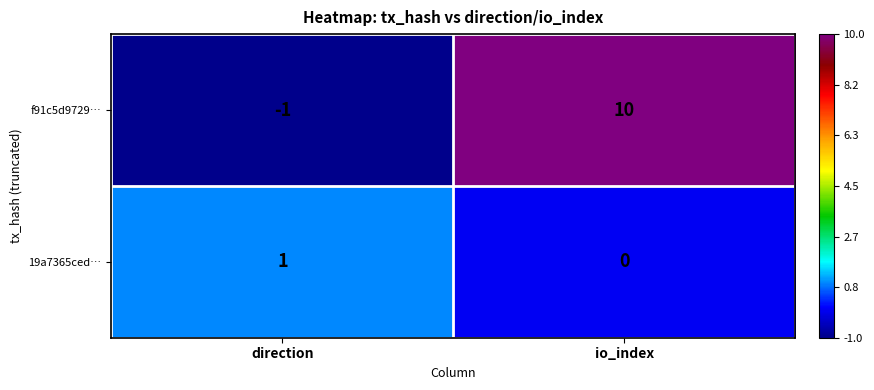

True or false: f91c5d9729… has a value of -1 at direction.

True